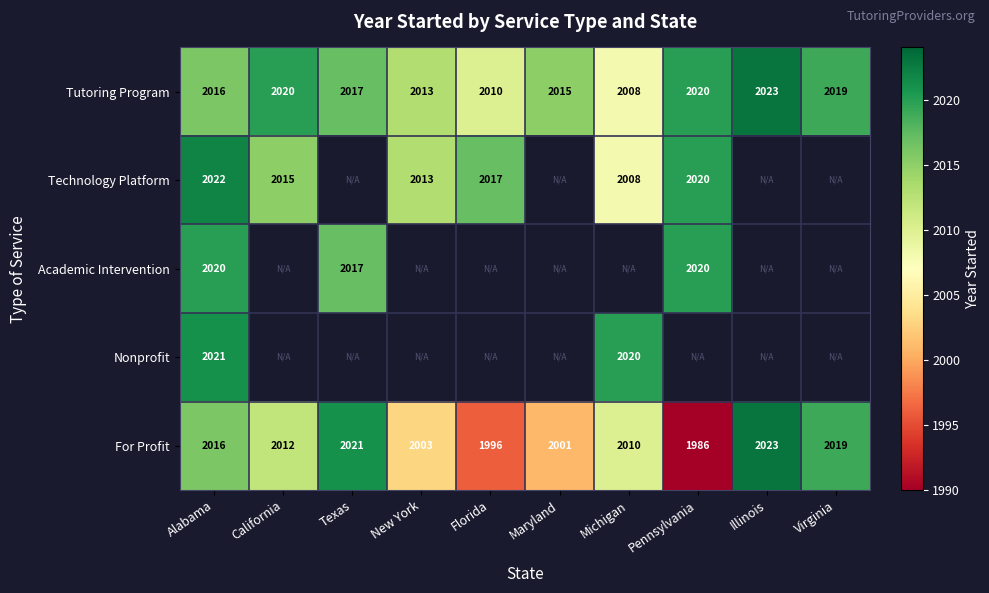

True or false: Tutoring Program has a value of 3000 at Pennsylvania.

False